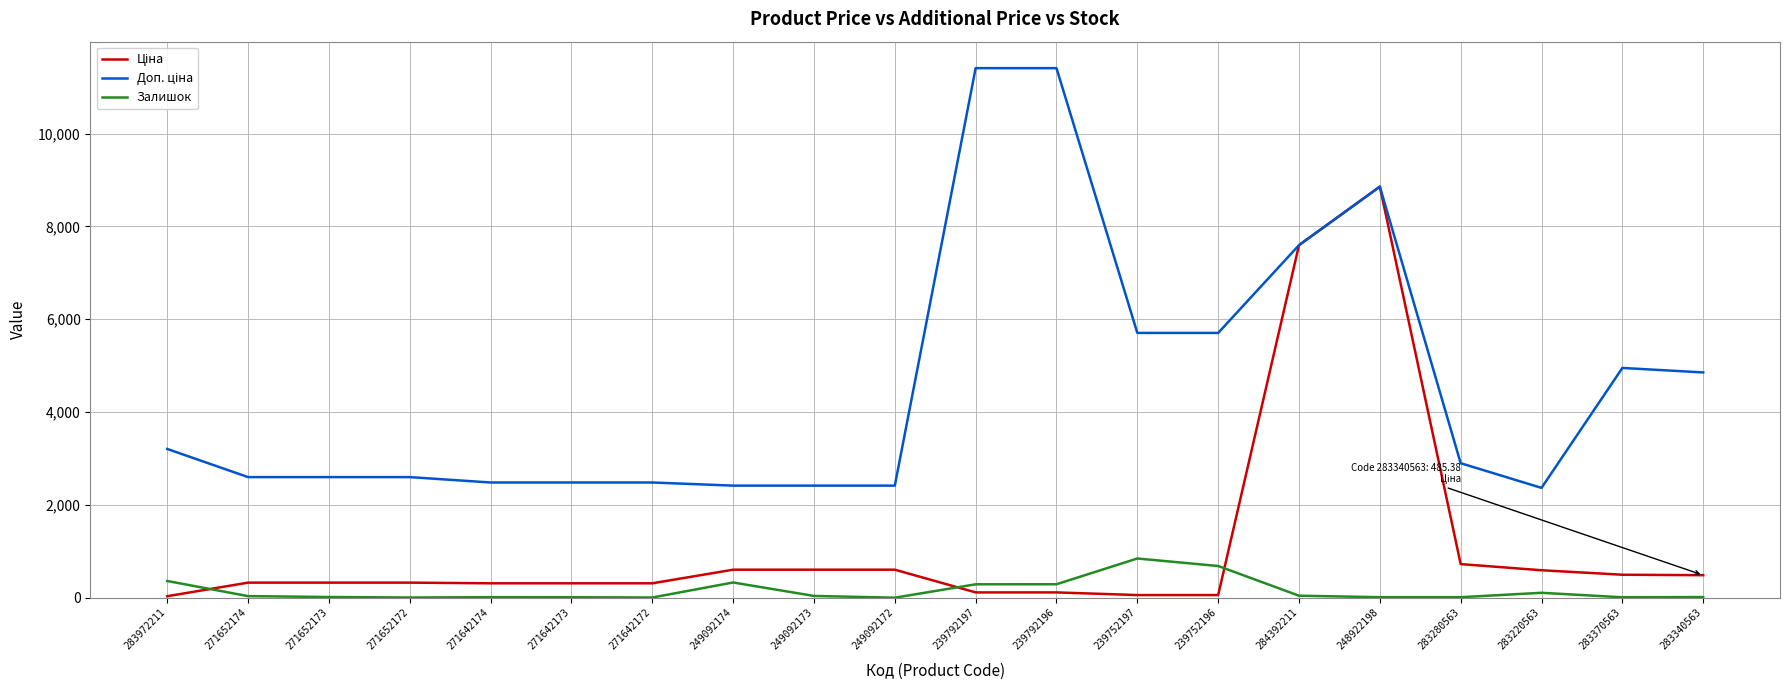

What is the total value across all series at 249092172?

3018.6